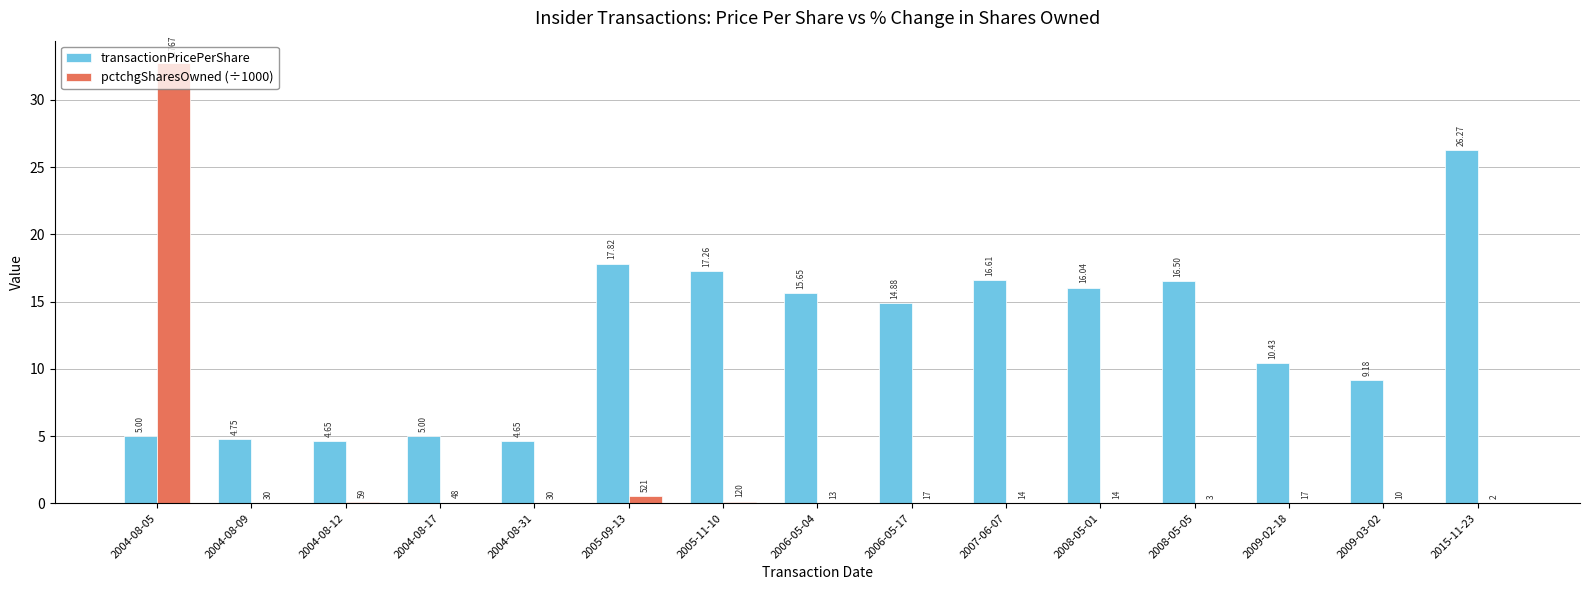

Count the number of categories in the chart.

15